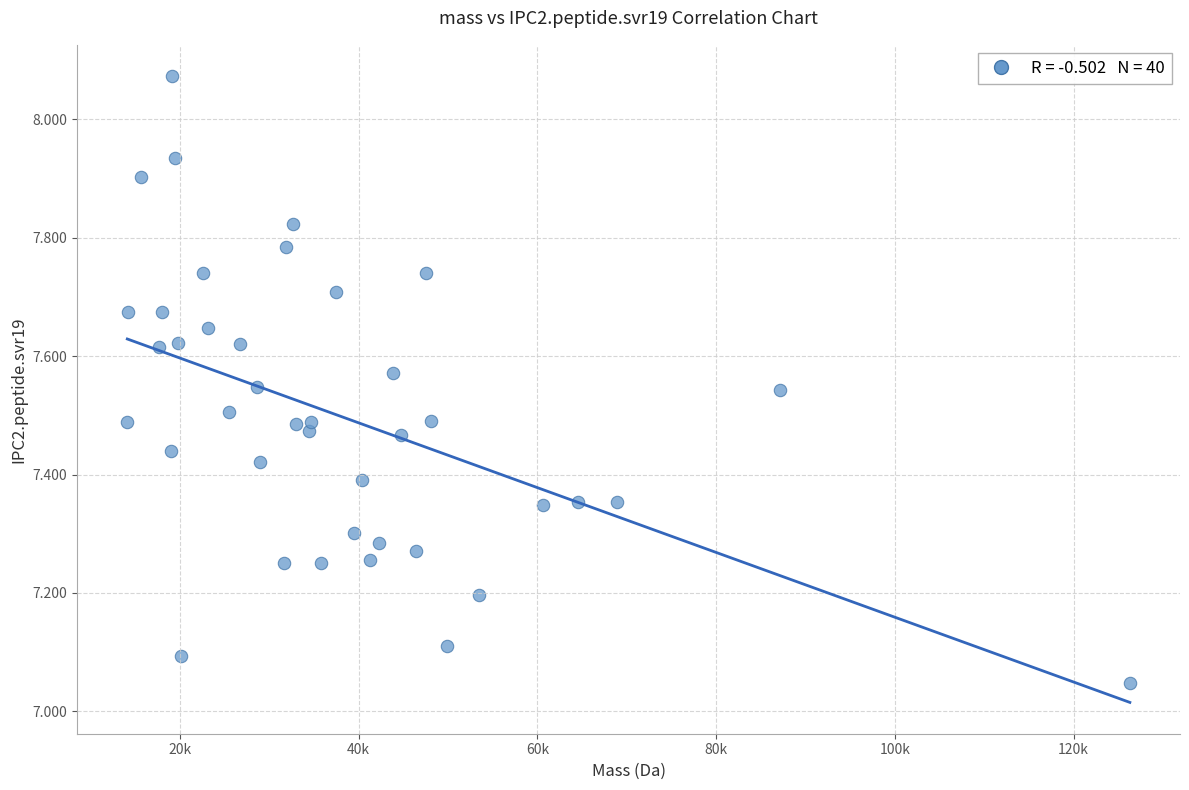

What is the range of Y values (max minus min)?

1.0